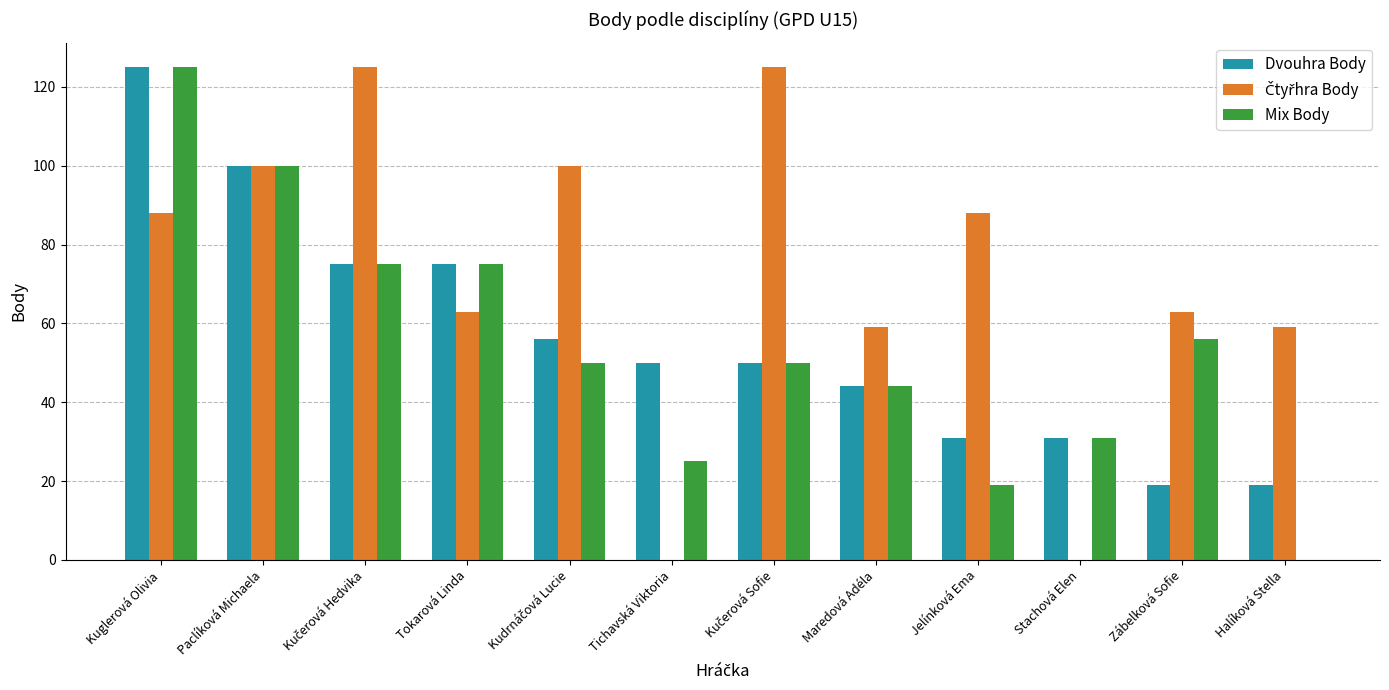

The value of Mix Body at Halíková Stella is -47. True or false?

False